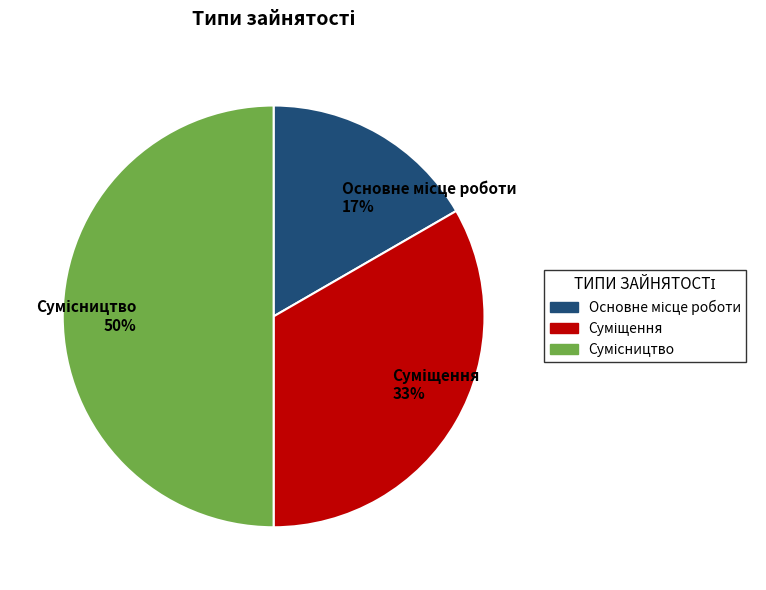

To the nearest percent, what is the average slice percentage?

33%